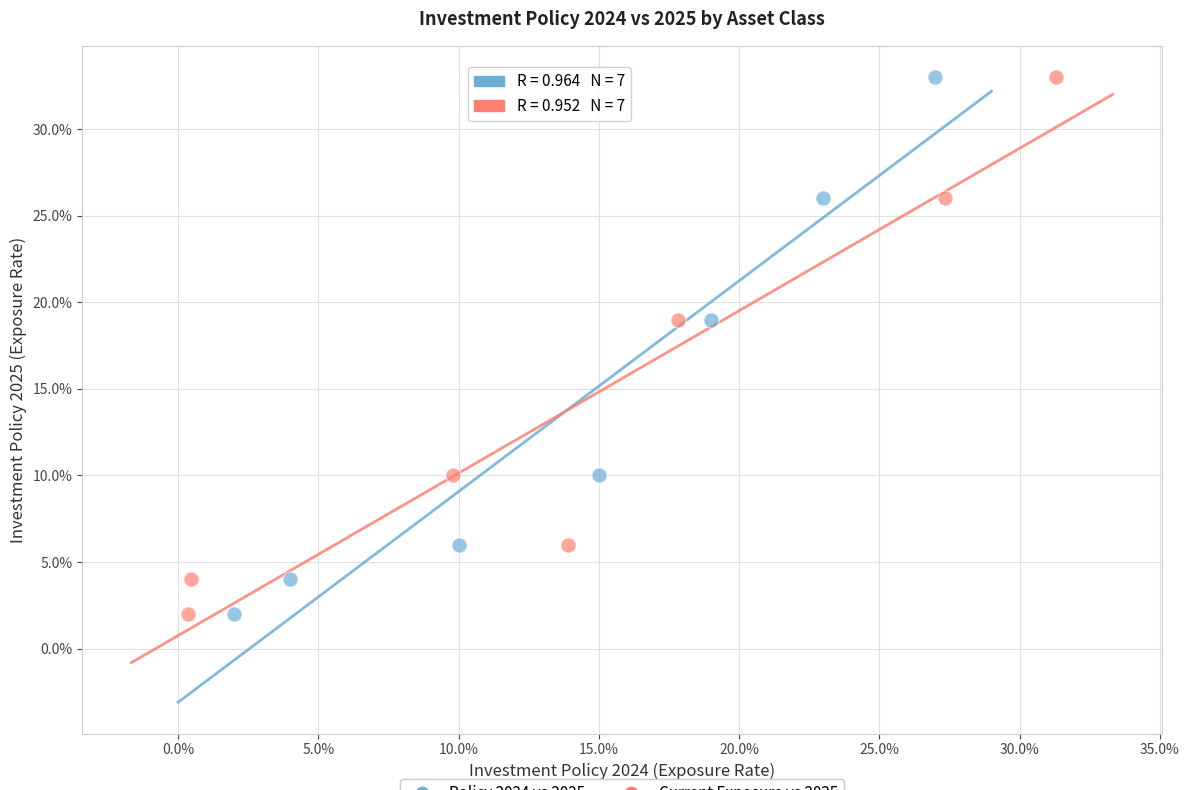

What are all the series names shown in the legend?

Policy 2024 vs 2025, Current Exposure vs 2025